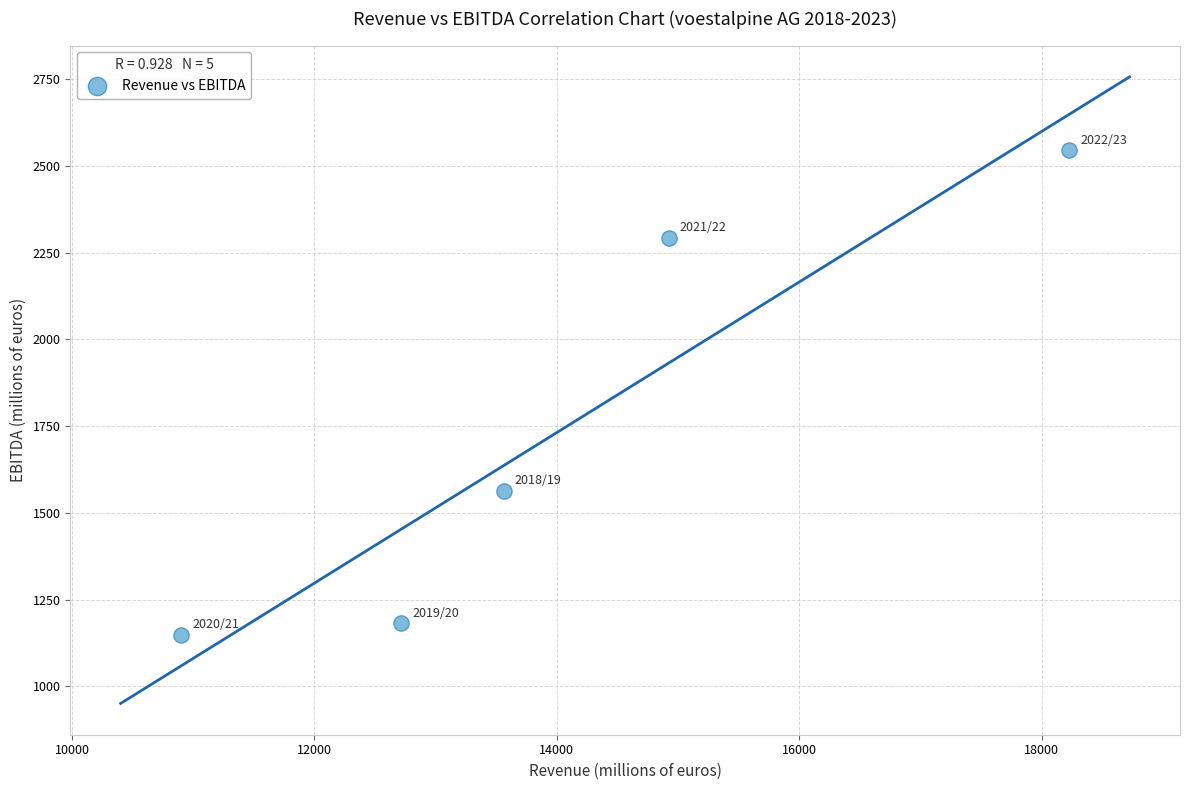

What is the average Y value?

1746.0